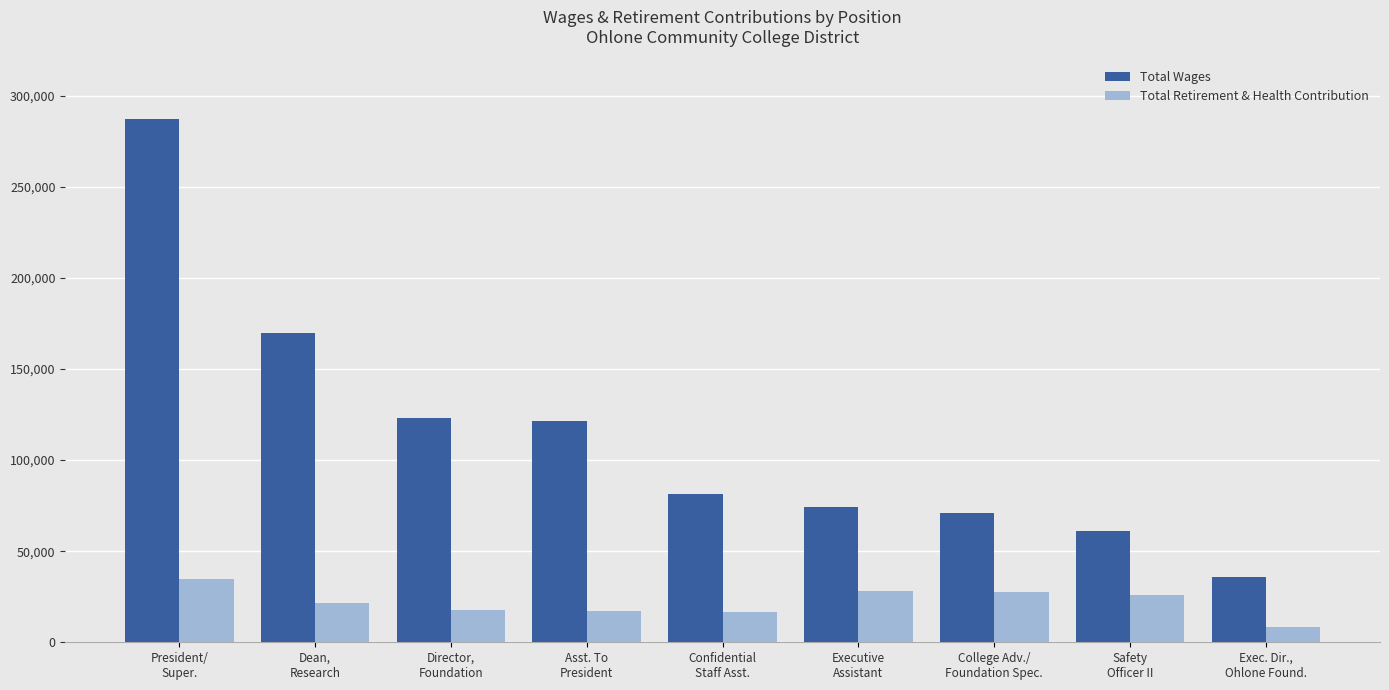

At President/
Super., list the series in order from smallest to largest.

Total Retirement & Health Contribution, Total Wages